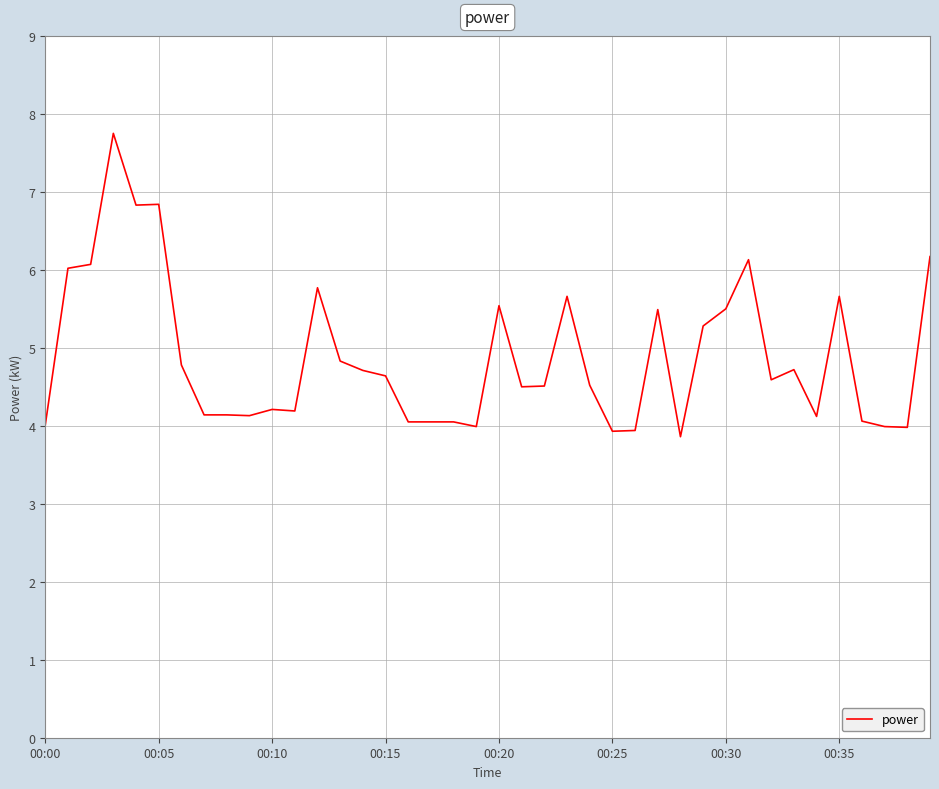

What is the difference between the maximum and minimum values?

3.9